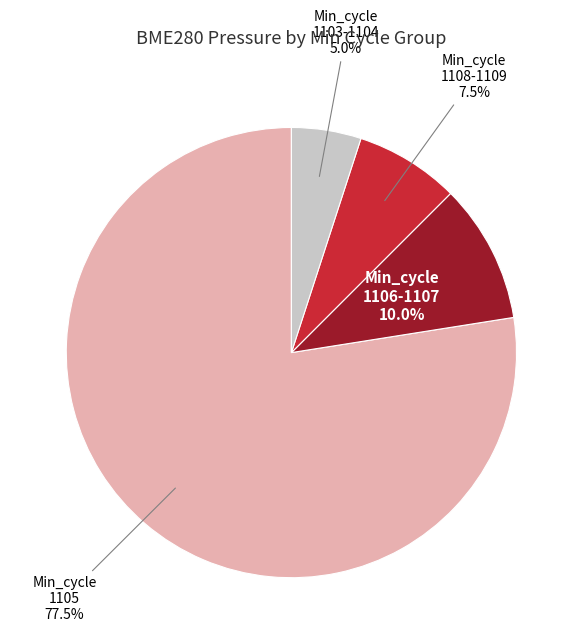

Is there a majority slice in this chart?

Yes